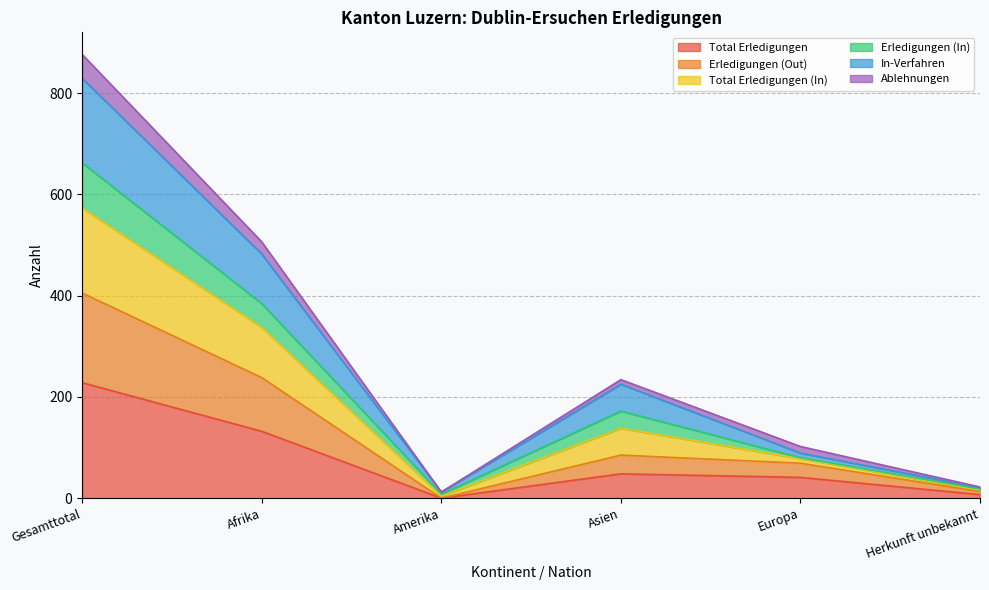

The value of Total Erledigungen (In) at Gesamttotal is 247. True or false?

False